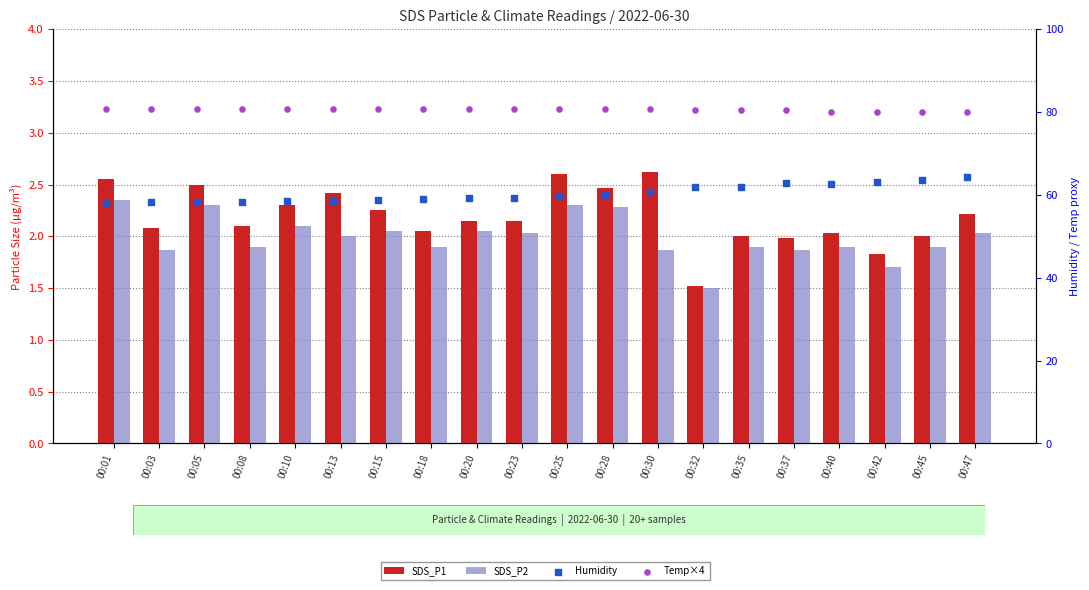

Which series has the widest spread of Y values?

Humidity